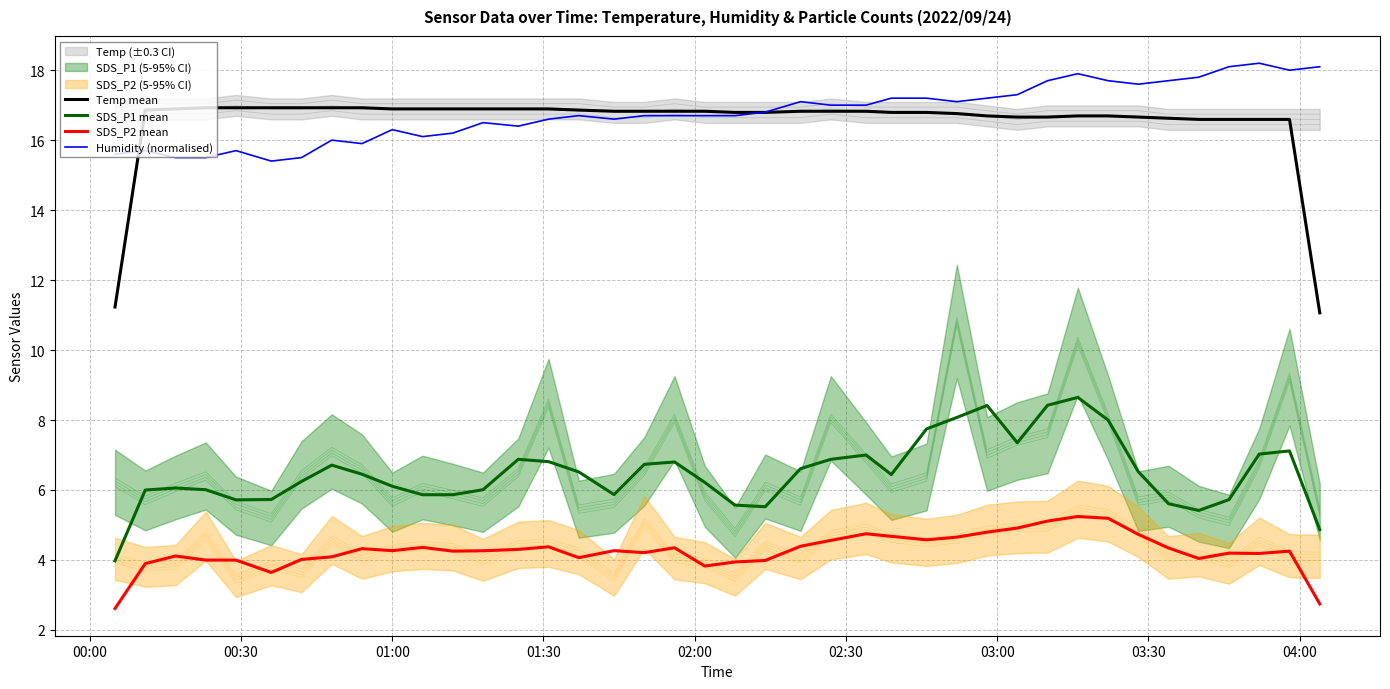

In SDS_P1 mean, how many points are lower than both neighbors (excluding endpoints)?

6